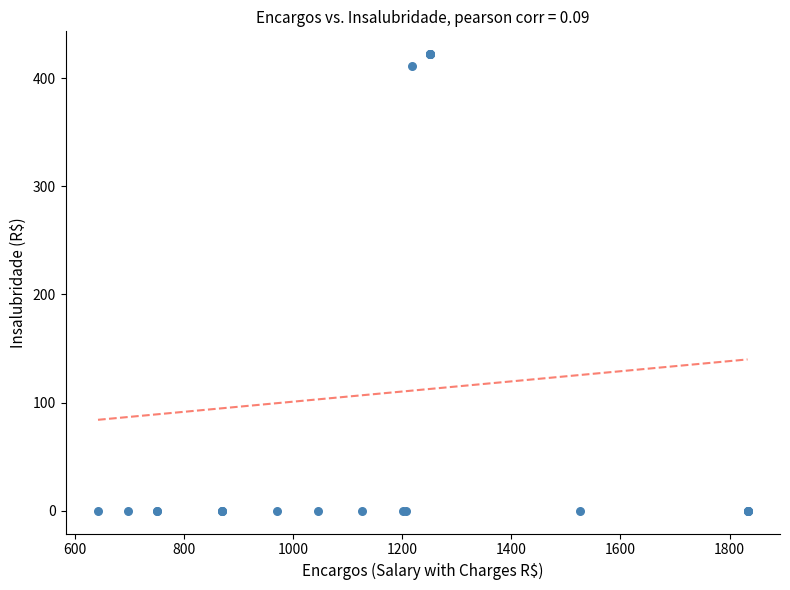

What Y value in the scatter plot is closest to 211?

411.1